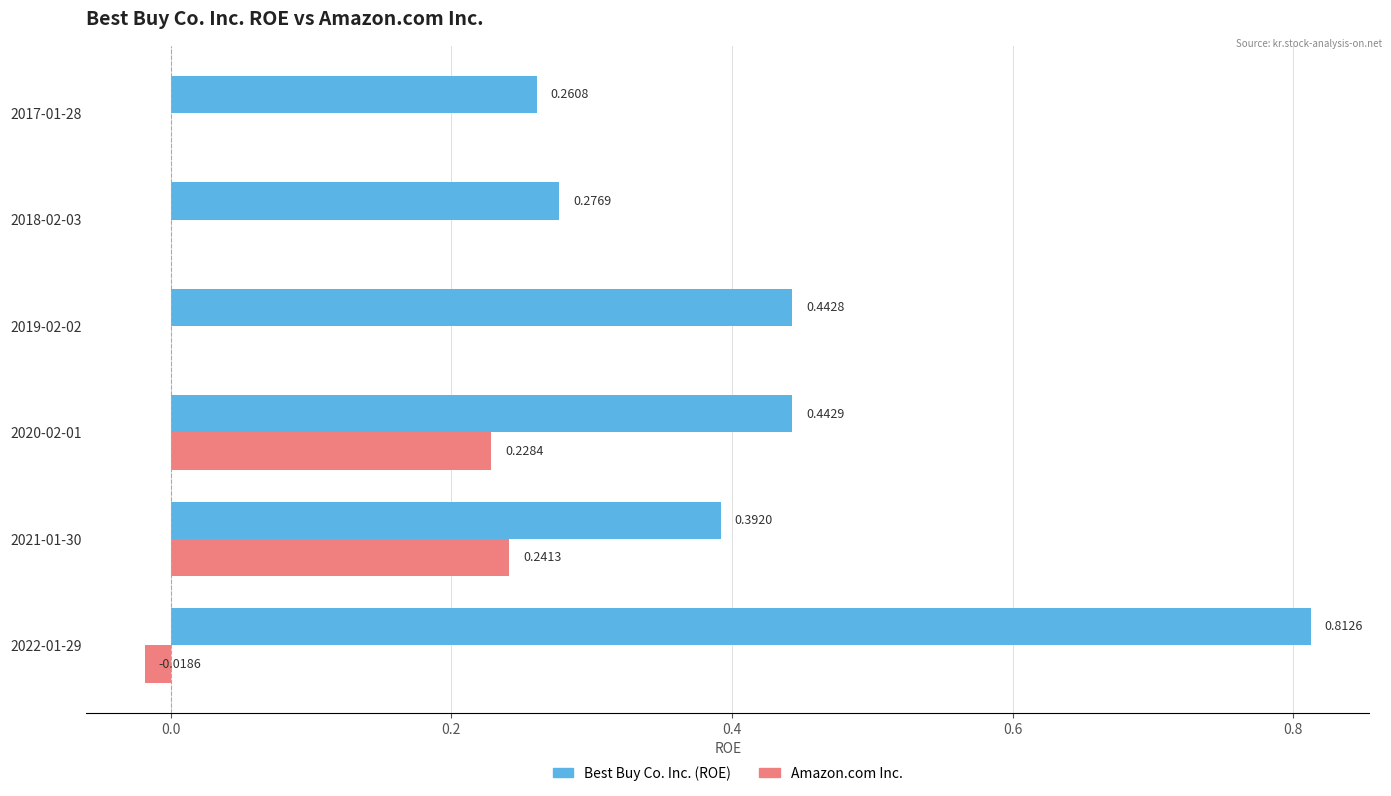

Count the number of data series in this chart.

2